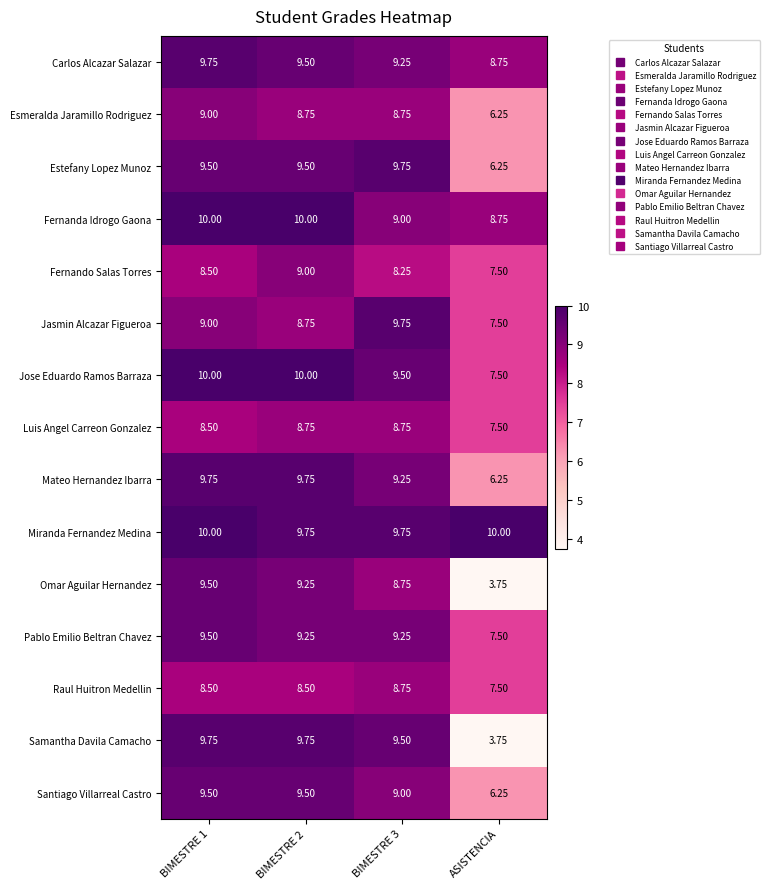

At which category does the chart reach its minimum across all series?

ASISTENCIA